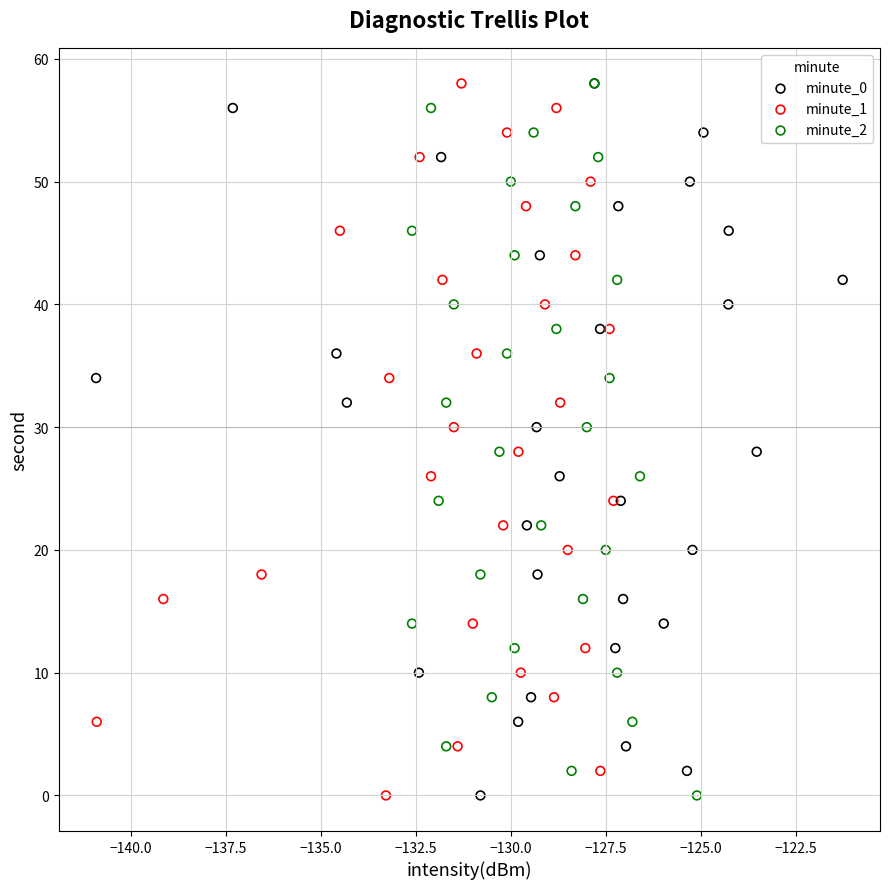

What are all the series names shown in the legend?

minute_0, minute_1, minute_2